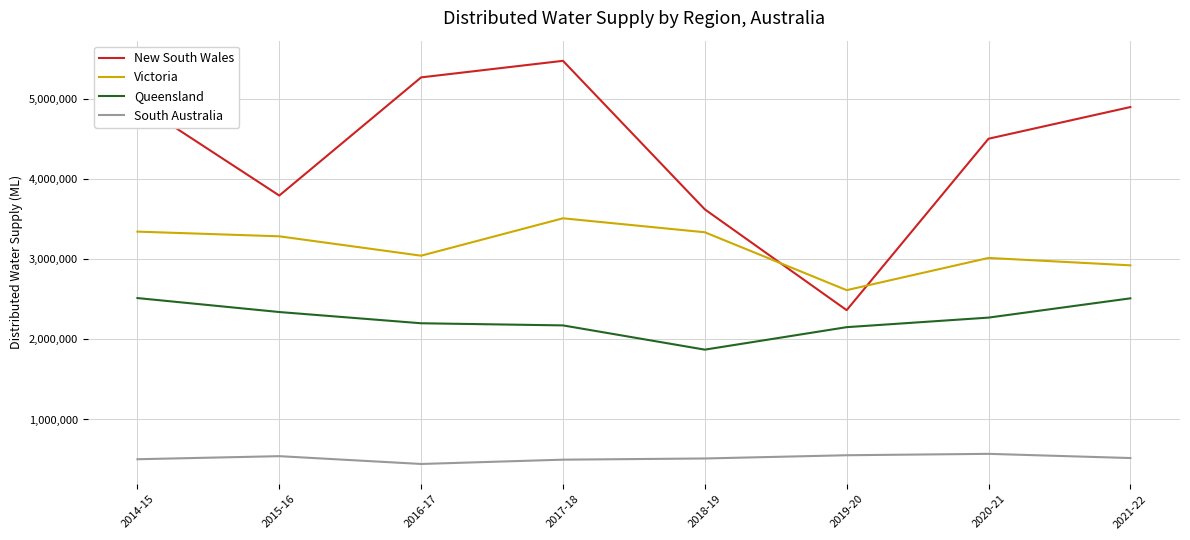

Where is New South Wales nearest to the value 3917513?

2015-16